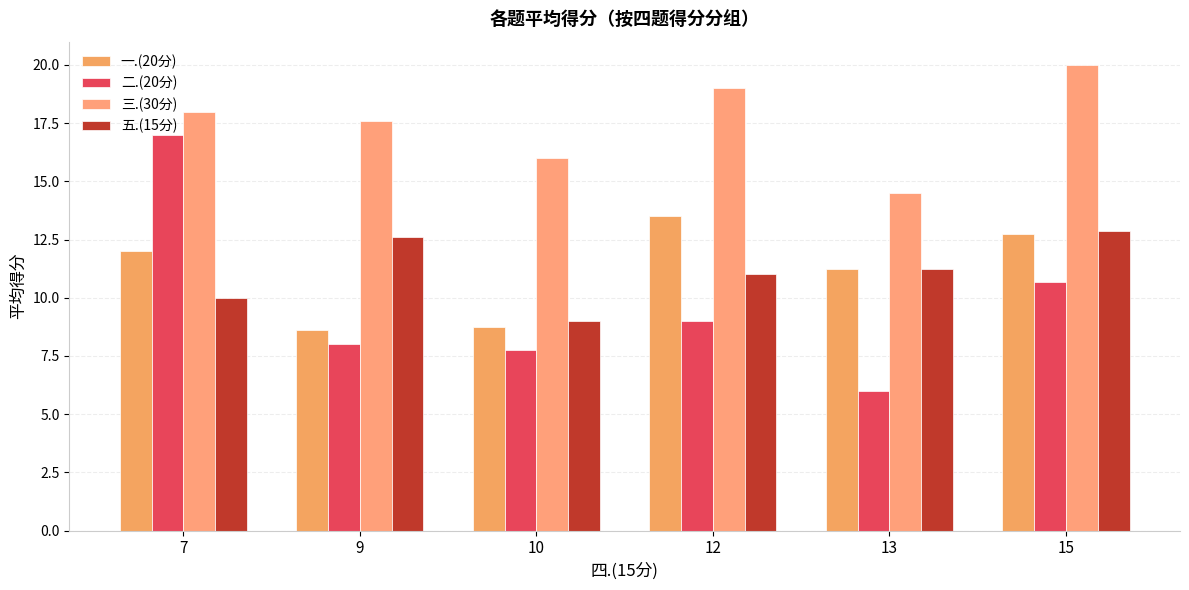

How many data points in 一.(20分) are less than 12?

3